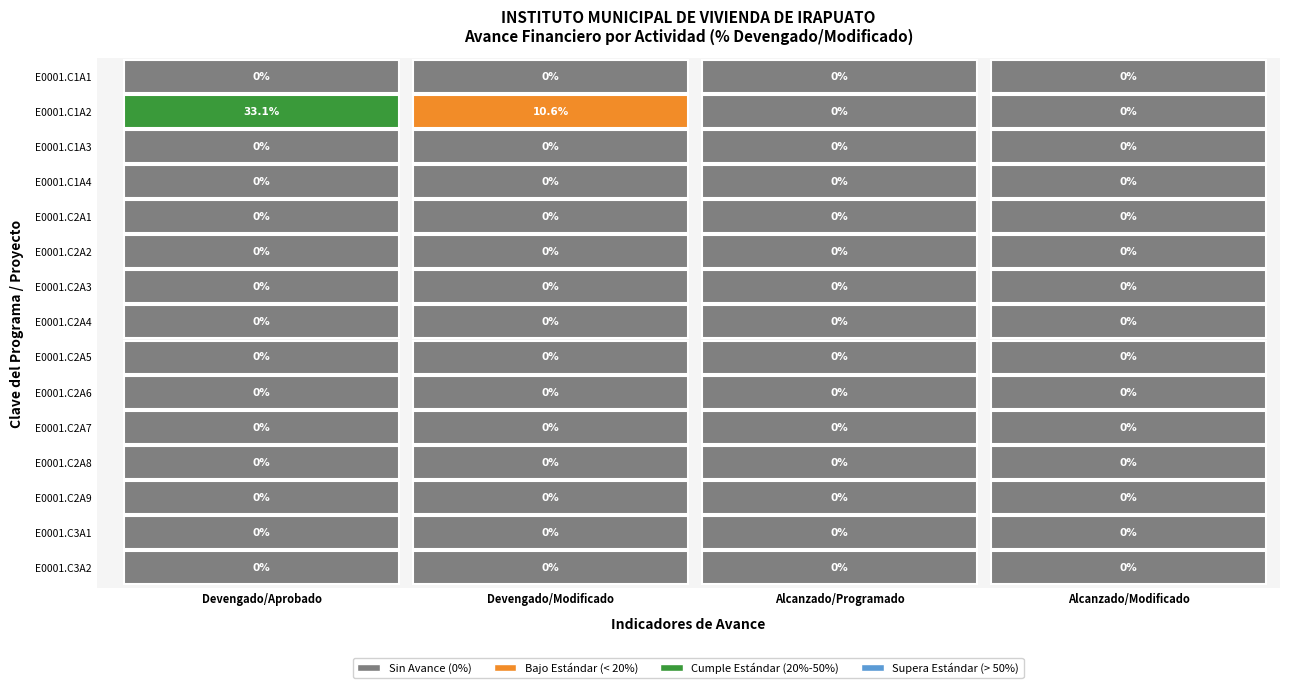

Rank the series by their maximum value, from lowest to highest.

E0001.C1A1, E0001.C1A3, E0001.C1A4, E0001.C2A1, E0001.C2A2, E0001.C2A3, E0001.C2A4, E0001.C2A5, E0001.C2A6, E0001.C2A7, E0001.C2A8, E0001.C2A9, E0001.C3A1, E0001.C3A2, E0001.C1A2